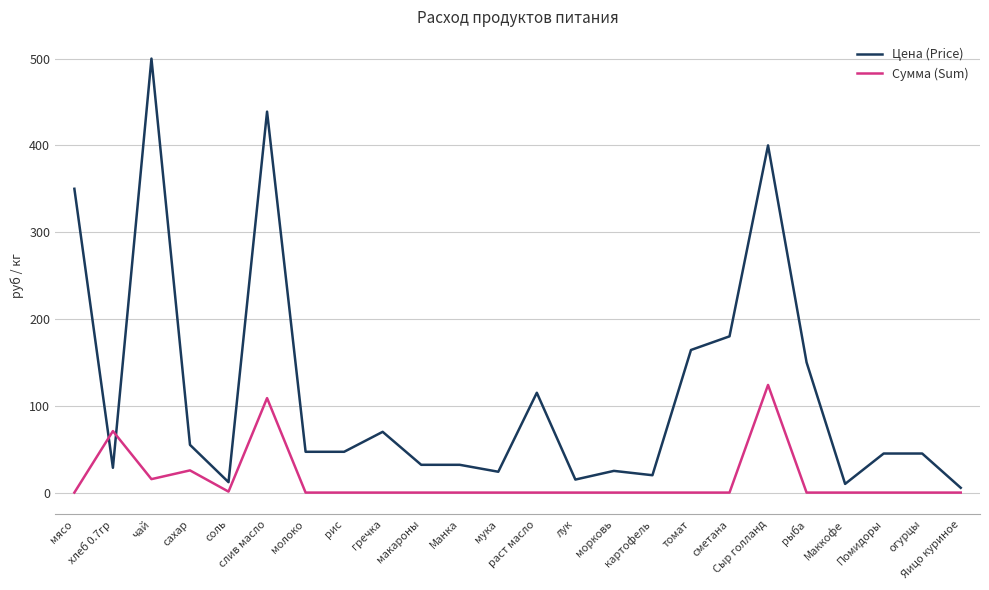

List the series in order of their peak value, lowest first.

Сумма (Sum), Цена (Price)